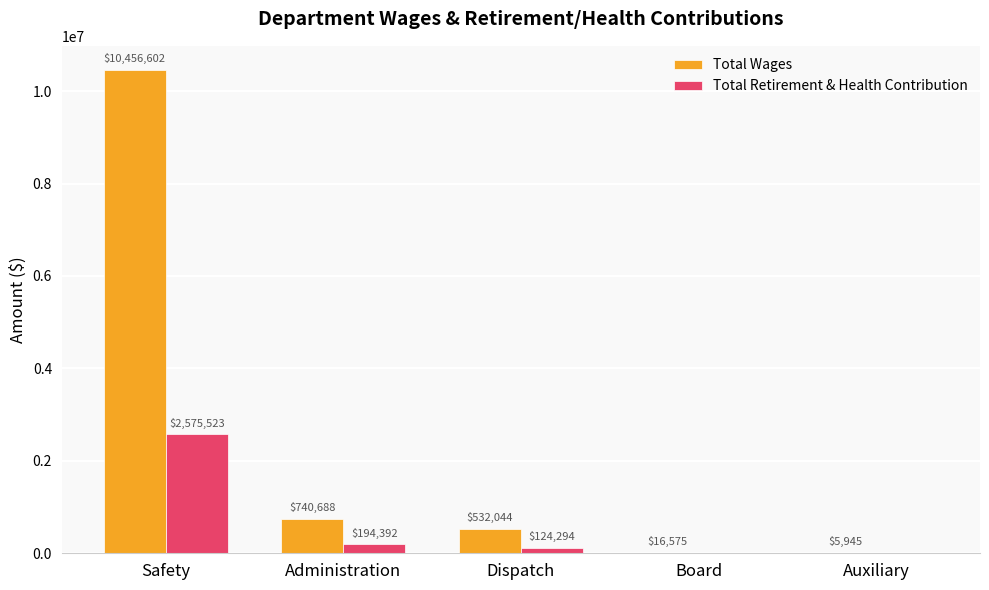

Which label corresponds to the largest value in the chart?

Safety